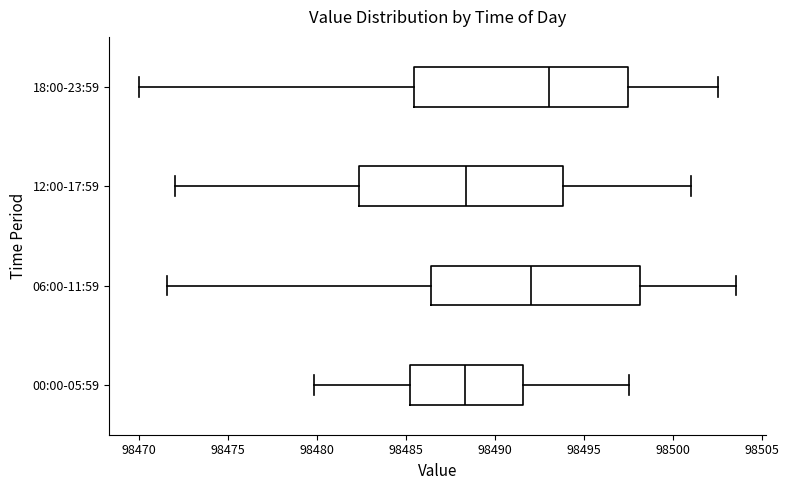

Which box's median line is the furthest to the right?

18:00-23:59